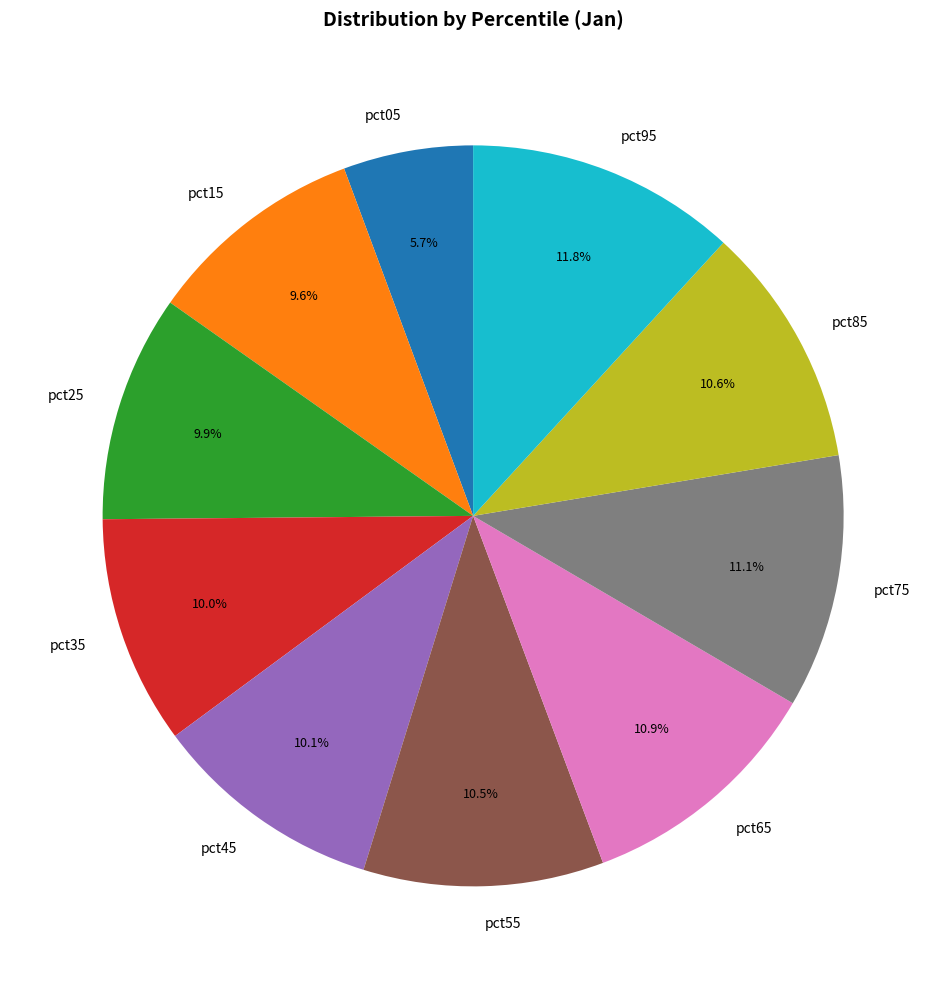

What percentage is the pct05 slice, to the nearest percent?

6%